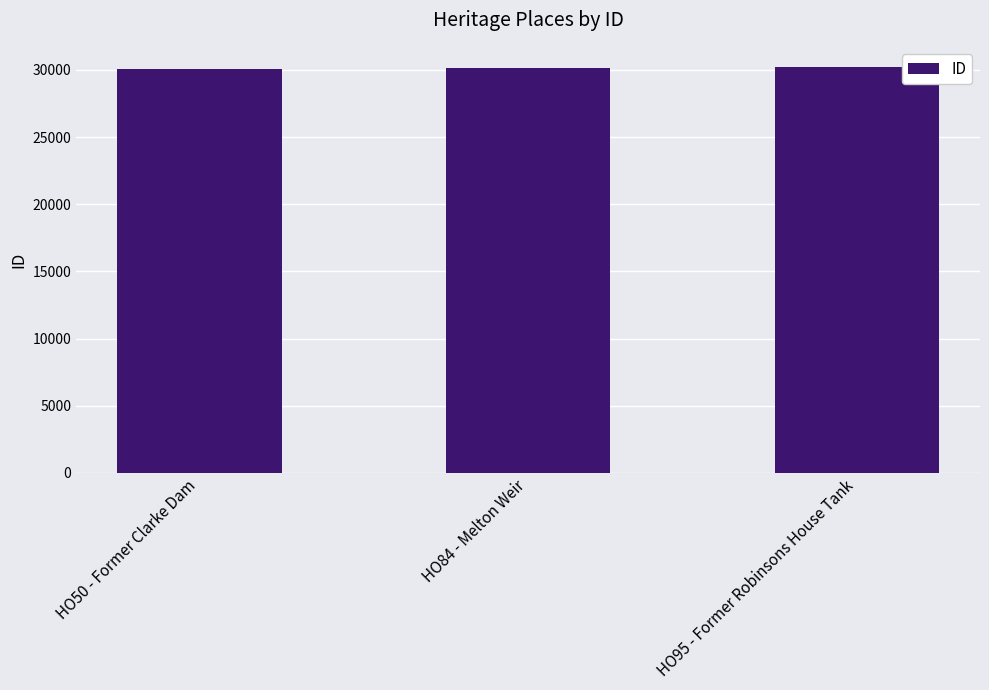

What is the difference between the maximum and minimum values?

172